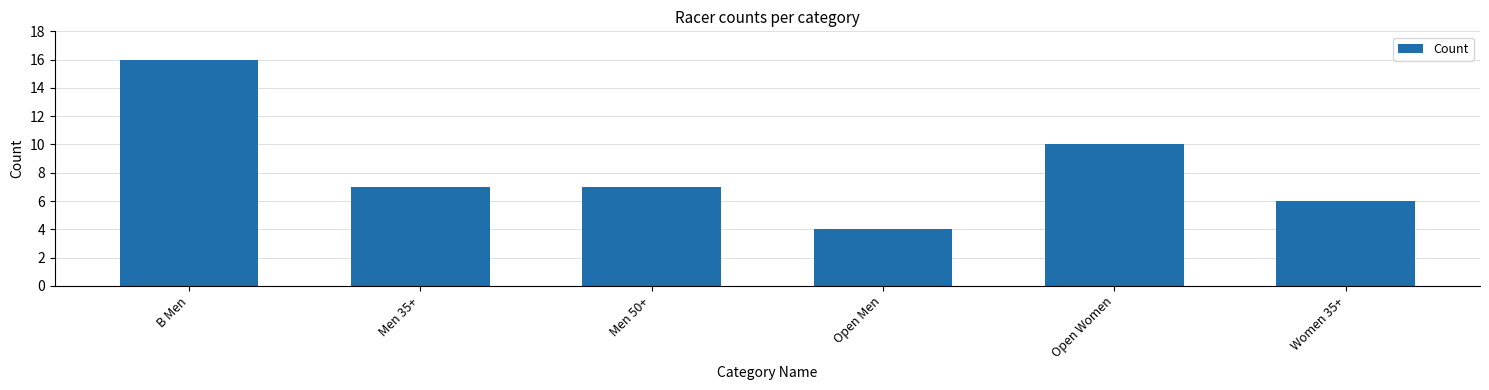

What is the label of the 3rd bar from the right?

Open Men